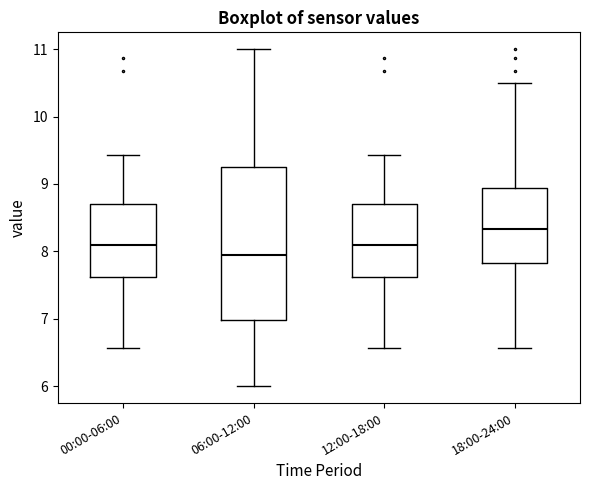

Comparing the boxes themselves (not the whiskers), which one is the tallest?

06:00-12:00